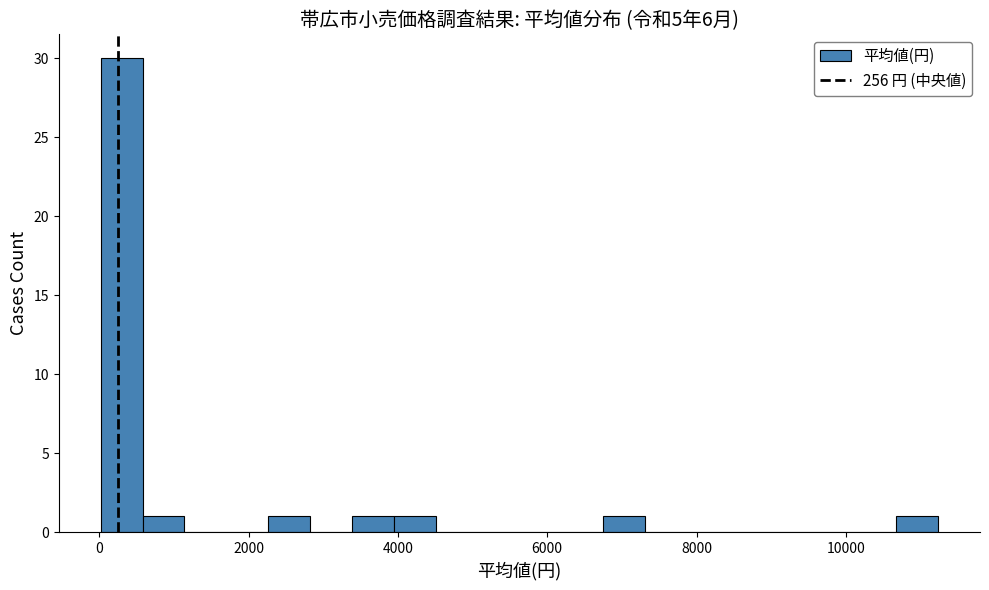

Read against the x-axis, roughly where is the centre of the tallest bar?

200